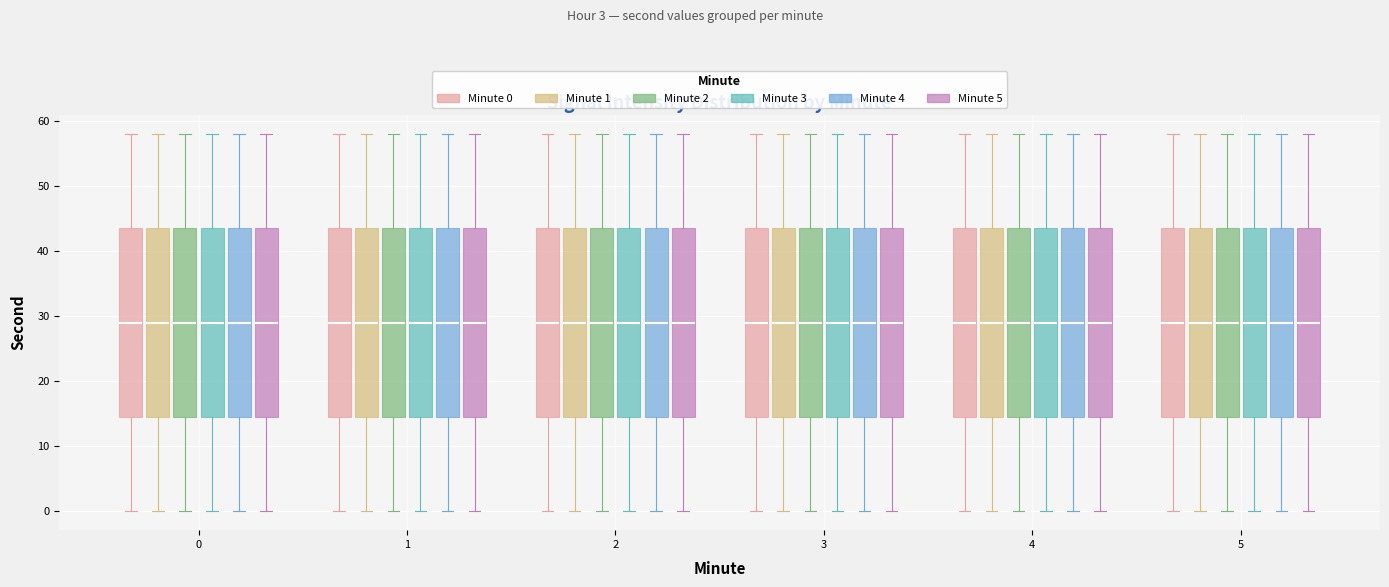

Reading left to right, transcribe this box plot: for each box, give where its median line is, the range the box spans, and where its two whiskers end, as read against the y-axis. The values are not printed on the chart, so give them approximately, as read against the axis.

0 (Minute 0): median 29, box 15 to 44, whiskers 0 to 58
0 (Minute 1): median 29, box 15 to 44, whiskers 0 to 58
0 (Minute 2): median 29, box 15 to 44, whiskers 0 to 58
0 (Minute 3): median 29, box 15 to 44, whiskers 0 to 58
0 (Minute 4): median 29, box 15 to 44, whiskers 0 to 58
0 (Minute 5): median 29, box 15 to 44, whiskers 0 to 58
1 (Minute 0): median 29, box 15 to 44, whiskers 0 to 58
1 (Minute 1): median 29, box 15 to 44, whiskers 0 to 58
1 (Minute 2): median 29, box 15 to 44, whiskers 0 to 58
1 (Minute 3): median 29, box 15 to 44, whiskers 0 to 58
1 (Minute 4): median 29, box 15 to 44, whiskers 0 to 58
1 (Minute 5): median 29, box 15 to 44, whiskers 0 to 58
2 (Minute 0): median 29, box 15 to 44, whiskers 0 to 58
2 (Minute 1): median 29, box 15 to 44, whiskers 0 to 58
2 (Minute 2): median 29, box 15 to 44, whiskers 0 to 58
2 (Minute 3): median 29, box 15 to 44, whiskers 0 to 58
2 (Minute 4): median 29, box 15 to 44, whiskers 0 to 58
2 (Minute 5): median 29, box 15 to 44, whiskers 0 to 58
3 (Minute 0): median 29, box 15 to 44, whiskers 0 to 58
3 (Minute 1): median 29, box 15 to 44, whiskers 0 to 58
3 (Minute 2): median 29, box 15 to 44, whiskers 0 to 58
3 (Minute 3): median 29, box 15 to 44, whiskers 0 to 58
3 (Minute 4): median 29, box 15 to 44, whiskers 0 to 58
3 (Minute 5): median 29, box 15 to 44, whiskers 0 to 58
4 (Minute 0): median 29, box 15 to 44, whiskers 0 to 58
4 (Minute 1): median 29, box 15 to 44, whiskers 0 to 58
4 (Minute 2): median 29, box 15 to 44, whiskers 0 to 58
4 (Minute 3): median 29, box 15 to 44, whiskers 0 to 58
4 (Minute 4): median 29, box 15 to 44, whiskers 0 to 58
4 (Minute 5): median 29, box 15 to 44, whiskers 0 to 58
5 (Minute 0): median 29, box 15 to 44, whiskers 0 to 58
5 (Minute 1): median 29, box 15 to 44, whiskers 0 to 58
5 (Minute 2): median 29, box 15 to 44, whiskers 0 to 58
5 (Minute 3): median 29, box 15 to 44, whiskers 0 to 58
5 (Minute 4): median 29, box 15 to 44, whiskers 0 to 58
5 (Minute 5): median 29, box 15 to 44, whiskers 0 to 58